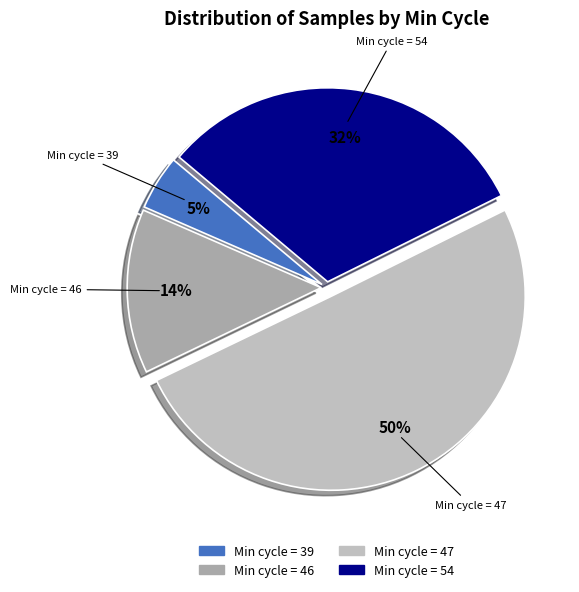

To the nearest percent, what percentage of the pie is Min cycle = 54?

32%